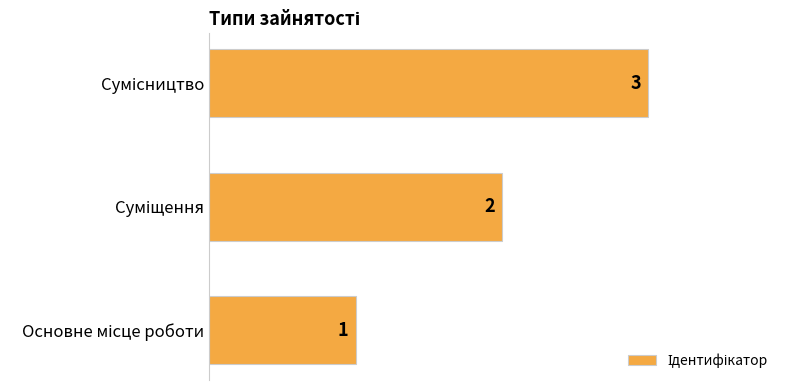

What is the sum of all values?

6